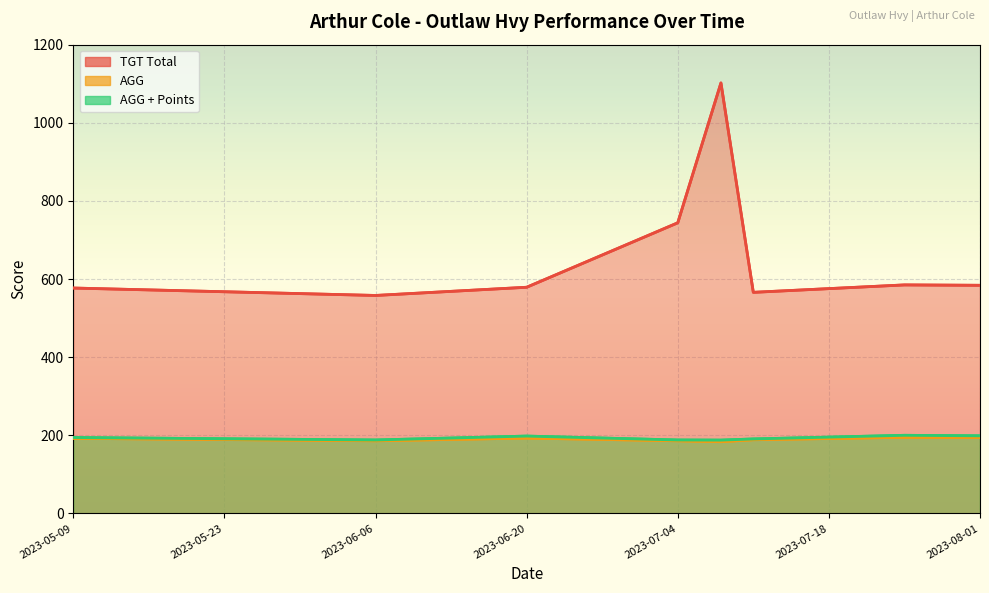

True or false: AGG + Points has more than 1 points higher than both neighbors.

True